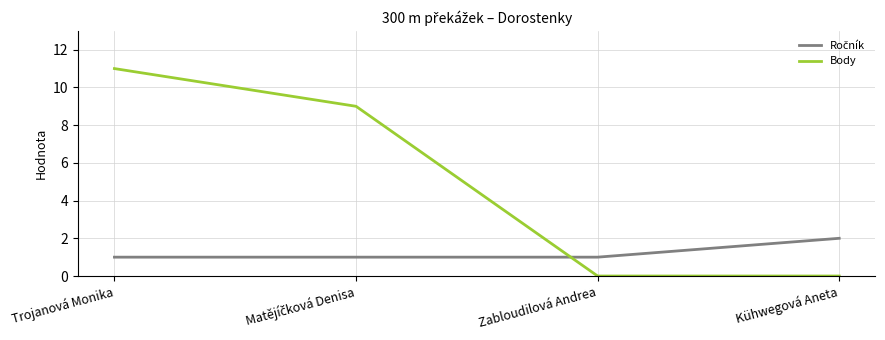

What is the average value of the Body series?

5